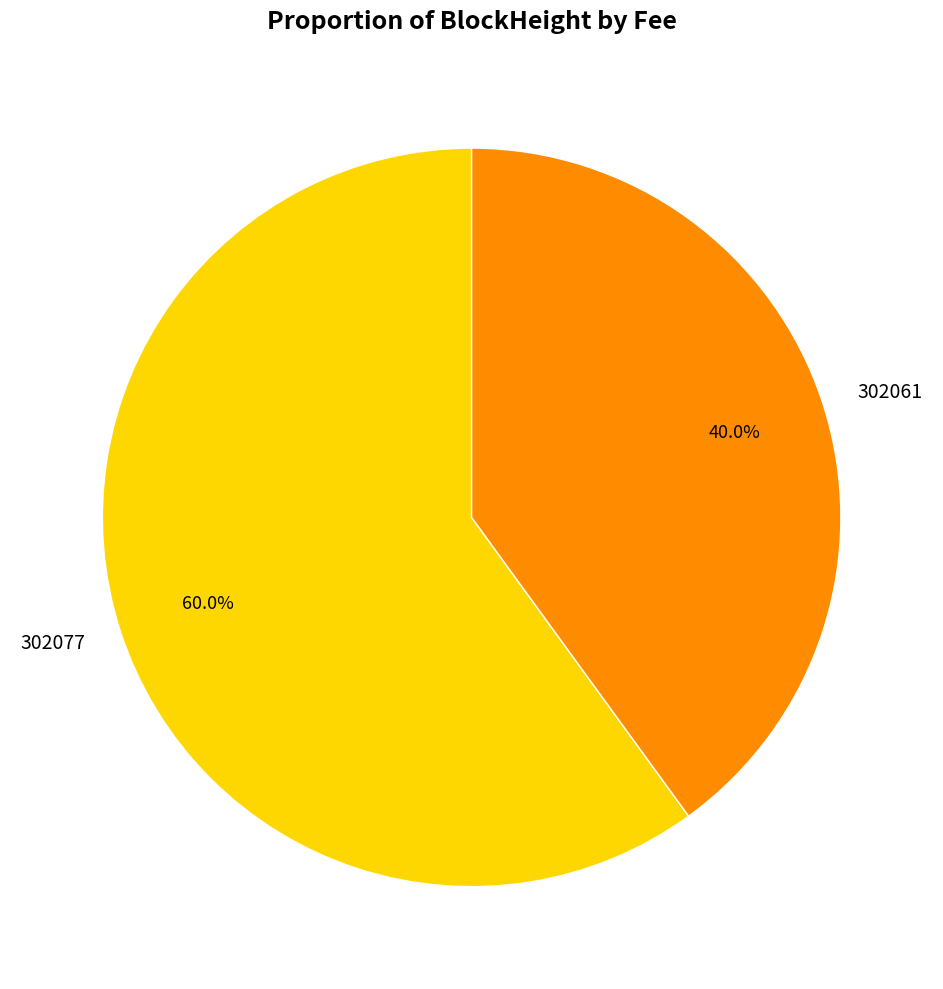

What is the total percentage of 302061 and 302077?

100.0%